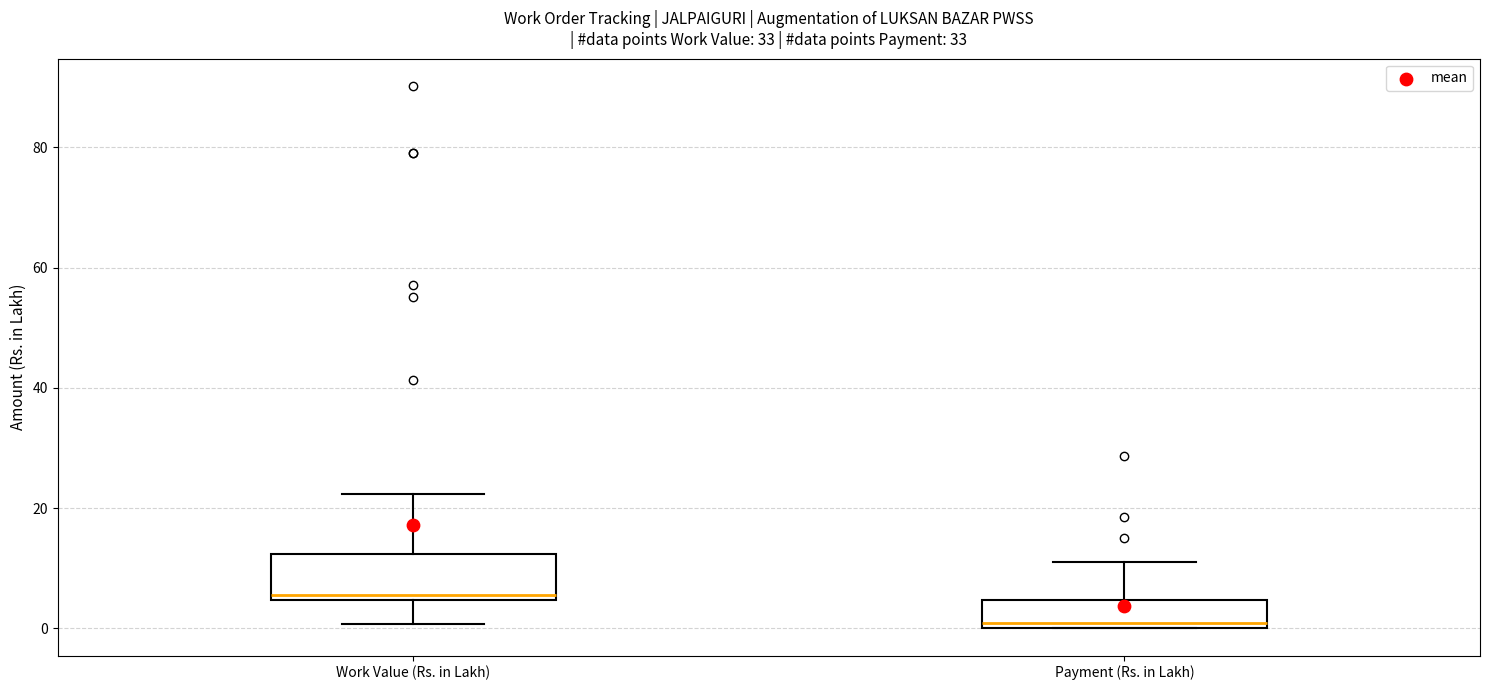

Reading left to right, transcribe this box plot: for each box, give where its median line is, the range the box spans, and where its two whiskers end, as read against the y-axis. The values are not printed on the chart, so give them approximately, as read against the axis.

Work Value (Rs. in Lakh): median 6, box 4 to 12, whiskers 0 to 22
Payment (Rs. in Lakh): median 0 (just above the box's lower edge), box 0 to 4, whiskers 0 to 12